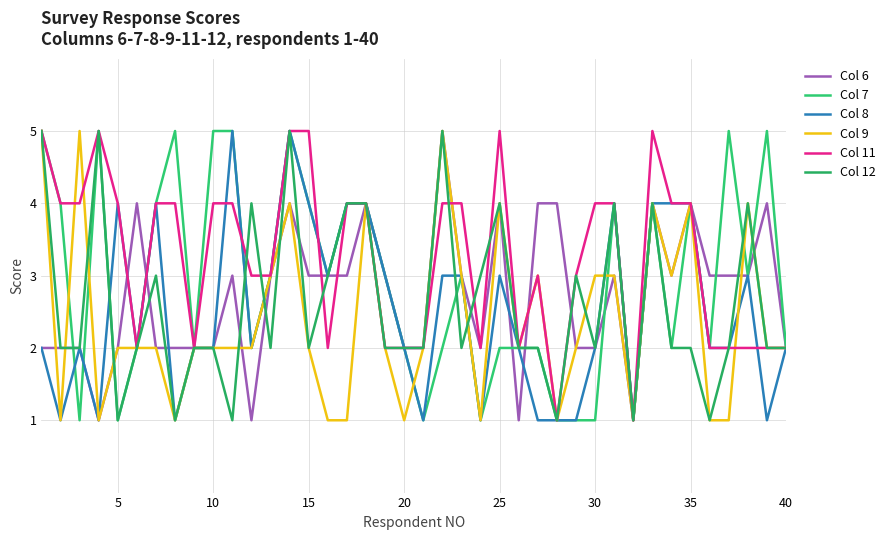

Is this an area chart (filled region under the line)?

No